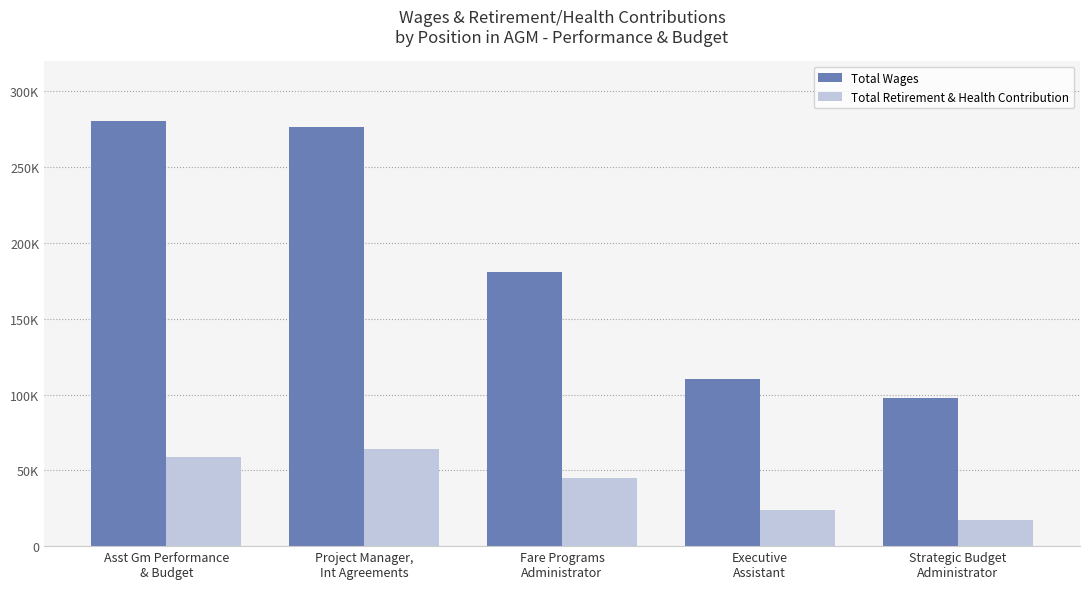

Are the bars grouped side by side (vs. stacked)?

Yes